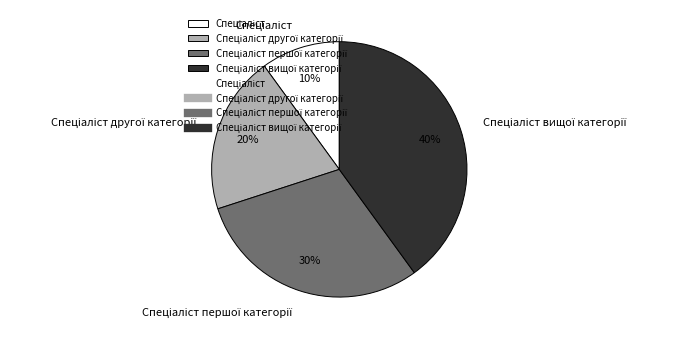

Is there a majority slice in this chart?

No